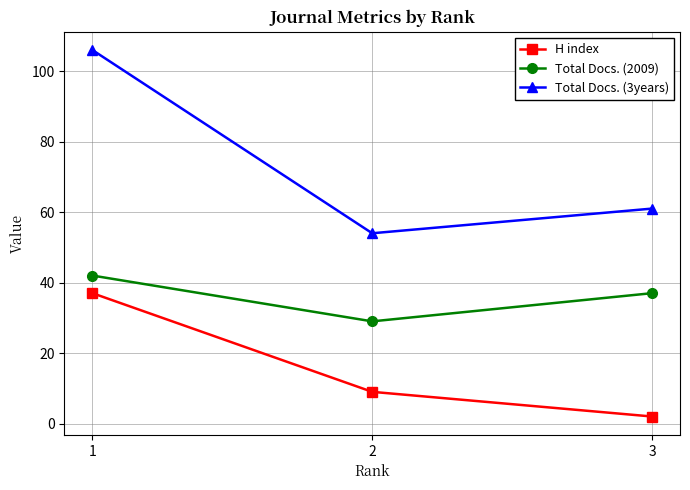

Is it true that H index equals 2 at 3?

True